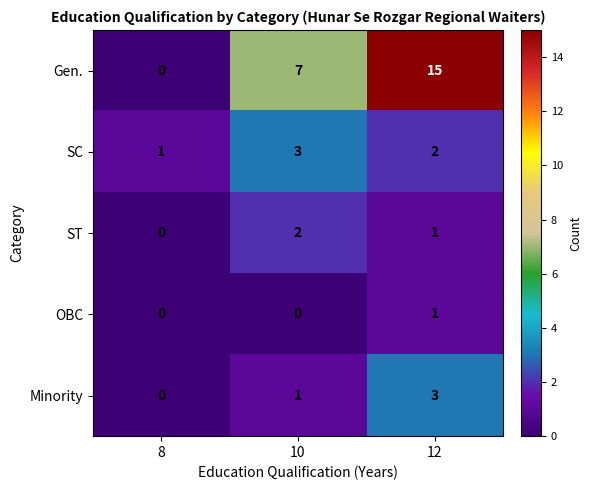

What is the difference between the highest and lowest values at 8?

1